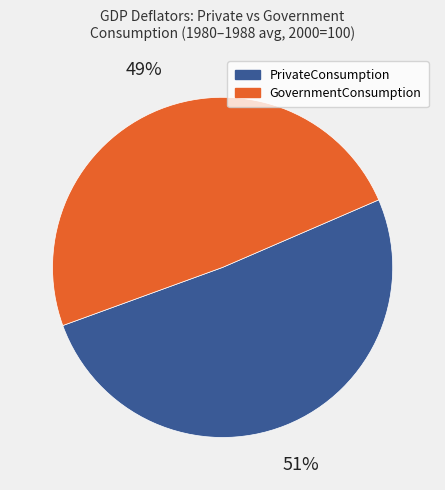

Is there any slice that represents more than half of the pie?

Yes